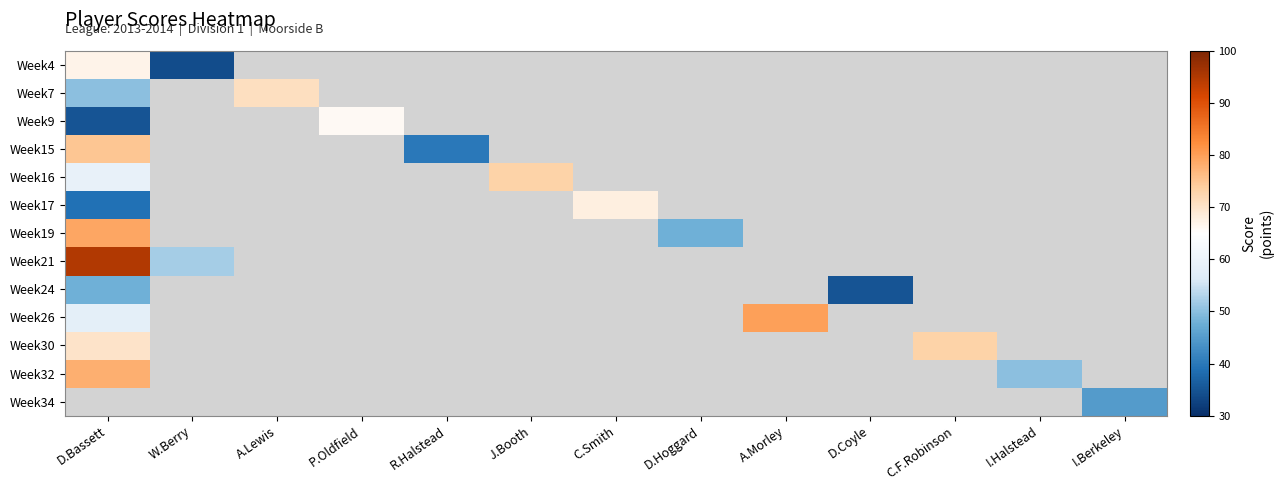

Which has a higher value, D.Hoggard or A.Lewis?

A.Lewis